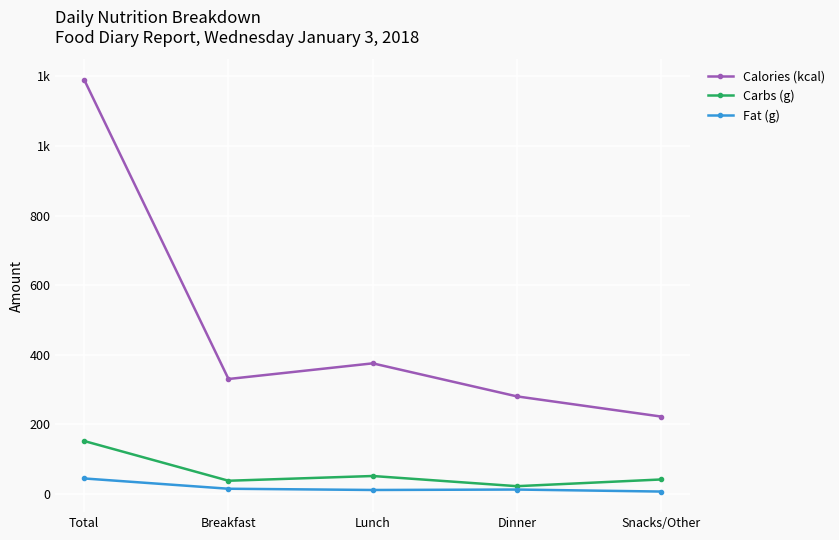

Which label corresponds to the largest value in the chart?

Total